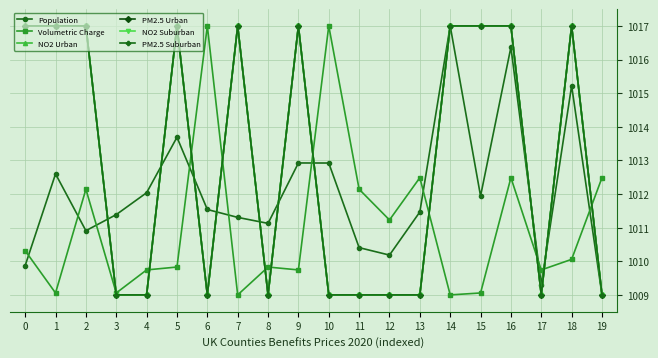

How many lines are shown in the chart?

6